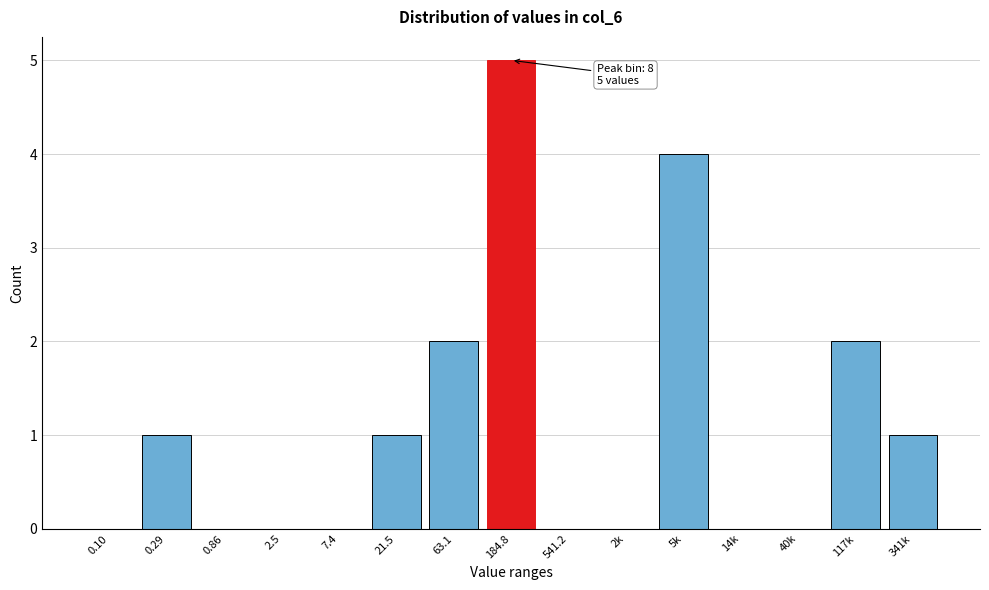

Reading right to left, list all the values displayed in this chart.

341k=1	117k=2	40k=0	14k=0	5k=4	2k=0	541.2=0	184.8=5	63.1=2	21.5=1	7.4=0	2.5=0	0.86=0	0.29=1	0.10=0